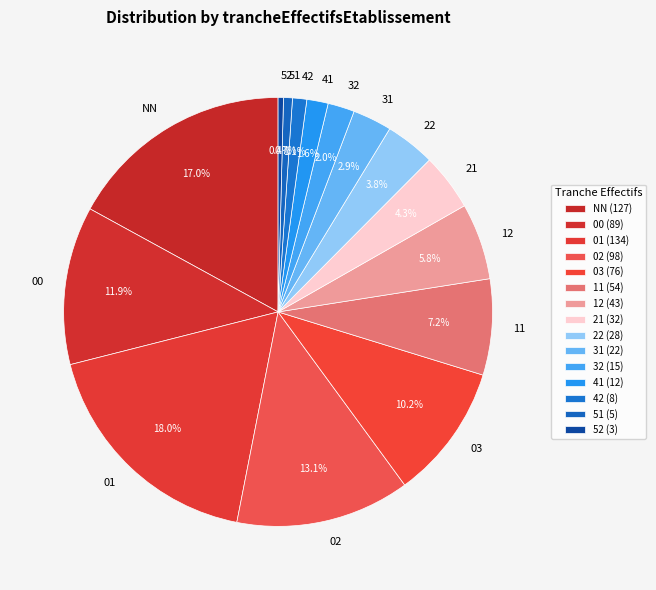

Is 41 the majority of the pie?

No